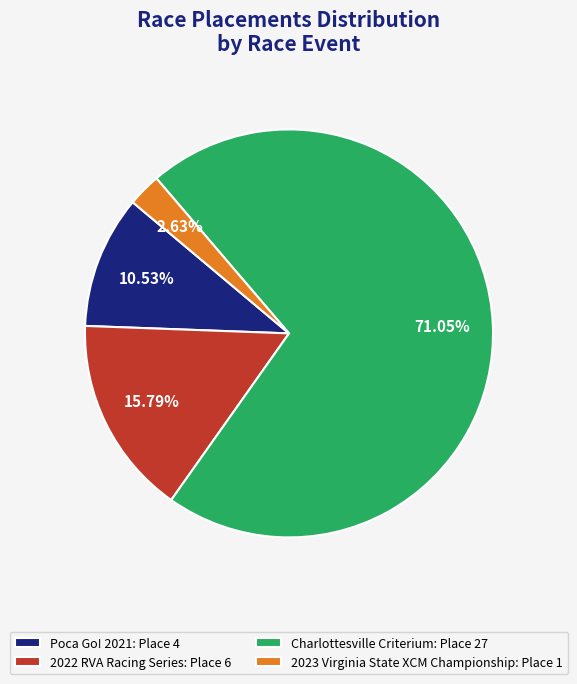

Combined, do 2022 RVA Racing Series and Poca Go! 2021 account for over 50%?

No